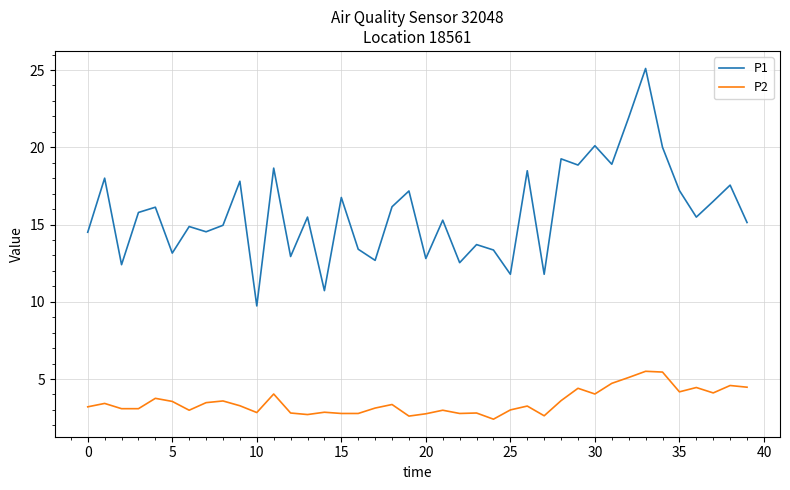

Which series has the largest range (max minus min)?

P1